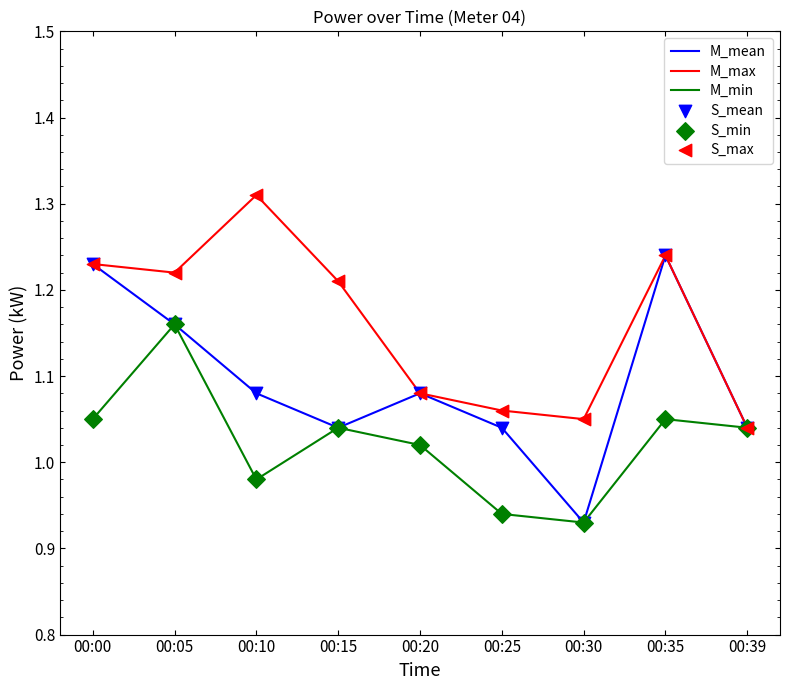

Which series has the widest spread of values?

M_mean